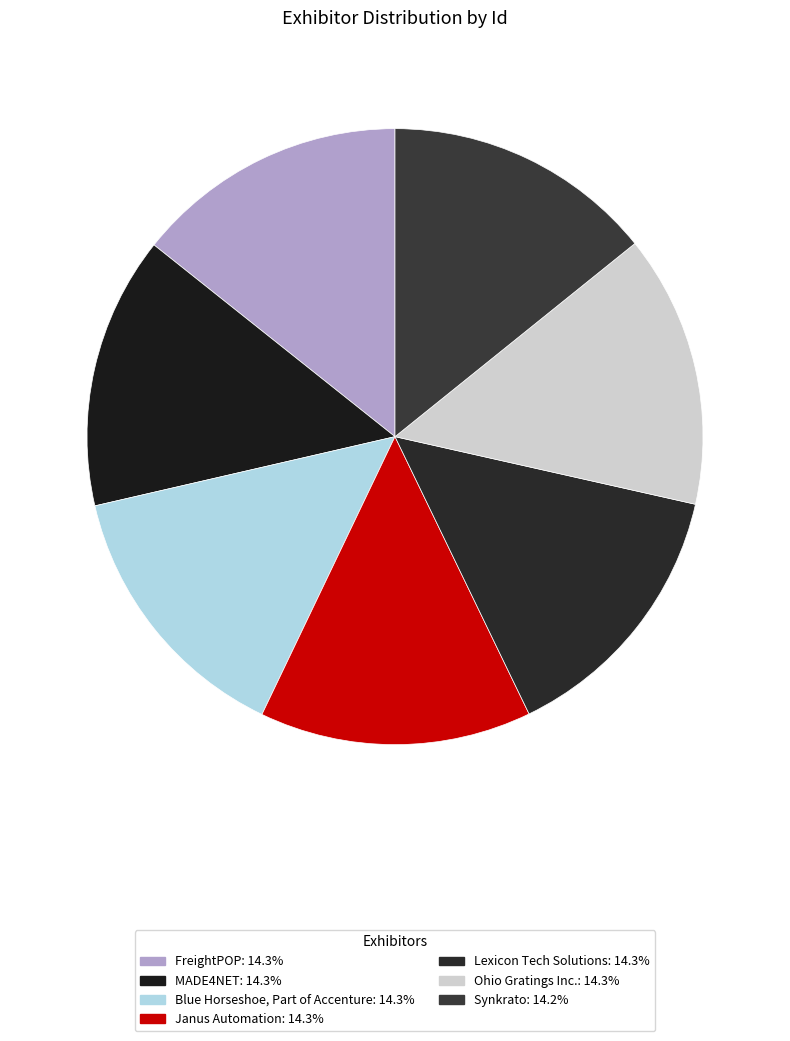

Between Janus Automation and MADE4NET, which is larger?

MADE4NET